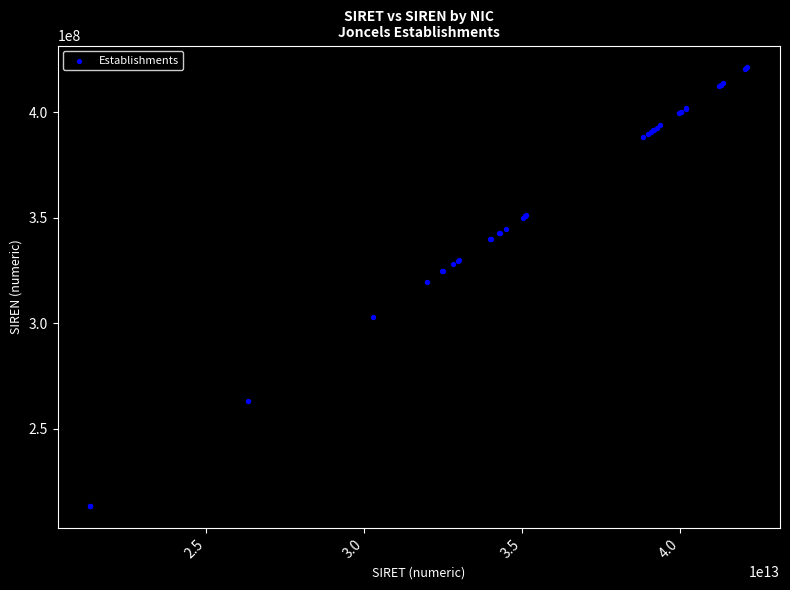

What Y value in the scatter plot is closest to 317303451?

319732947